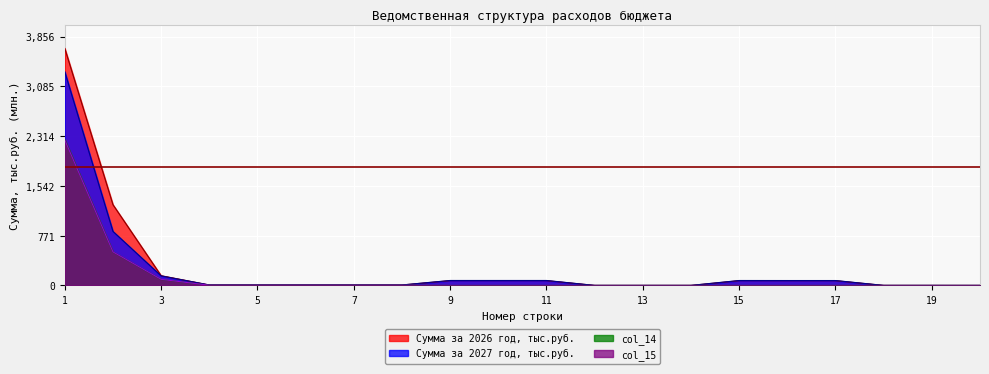

Does the chart display data point markers on the line(s)?

No